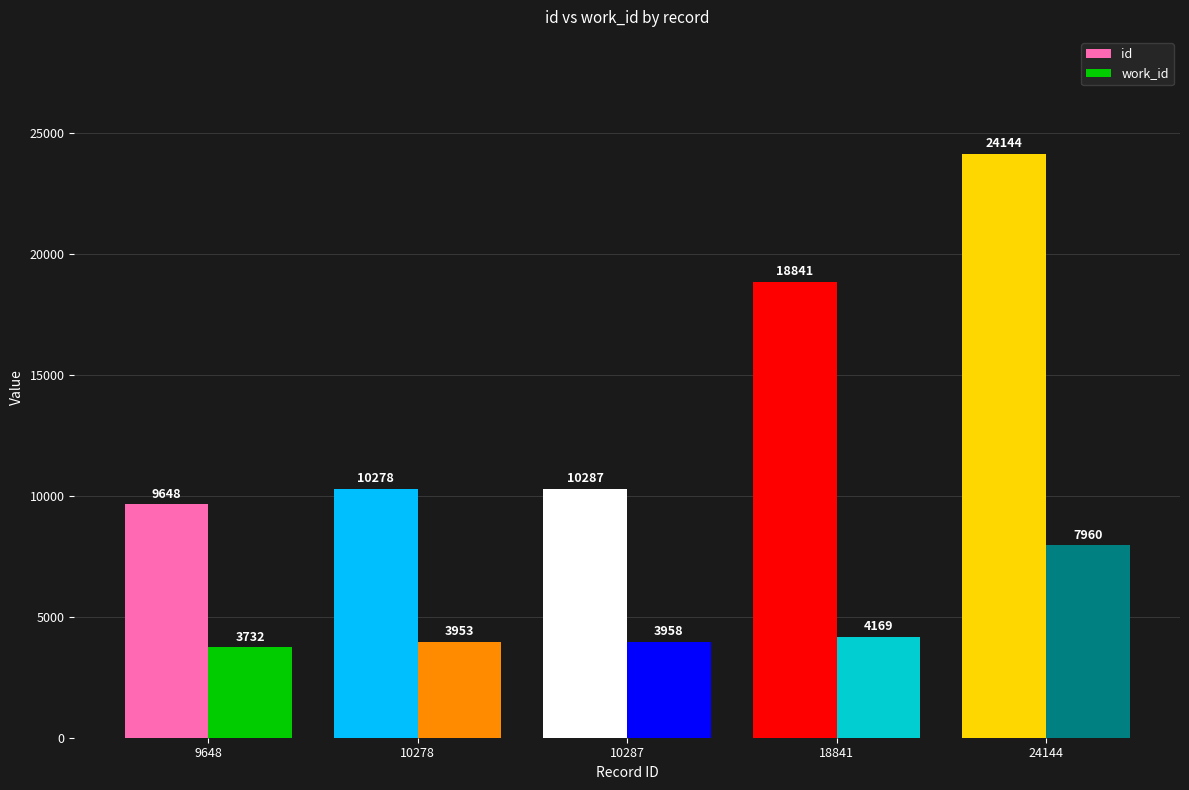

Rank the categories by id value from lowest to highest.

9648, 10278, 10287, 18841, 24144